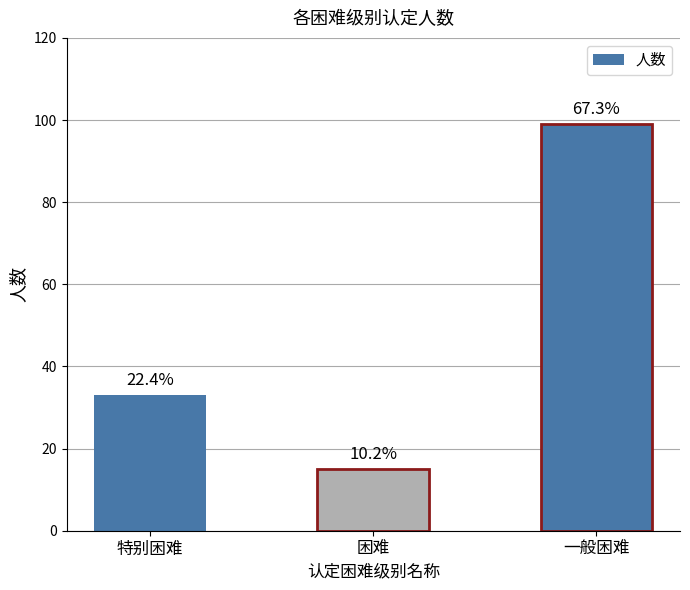

How many bars are there in total?

3